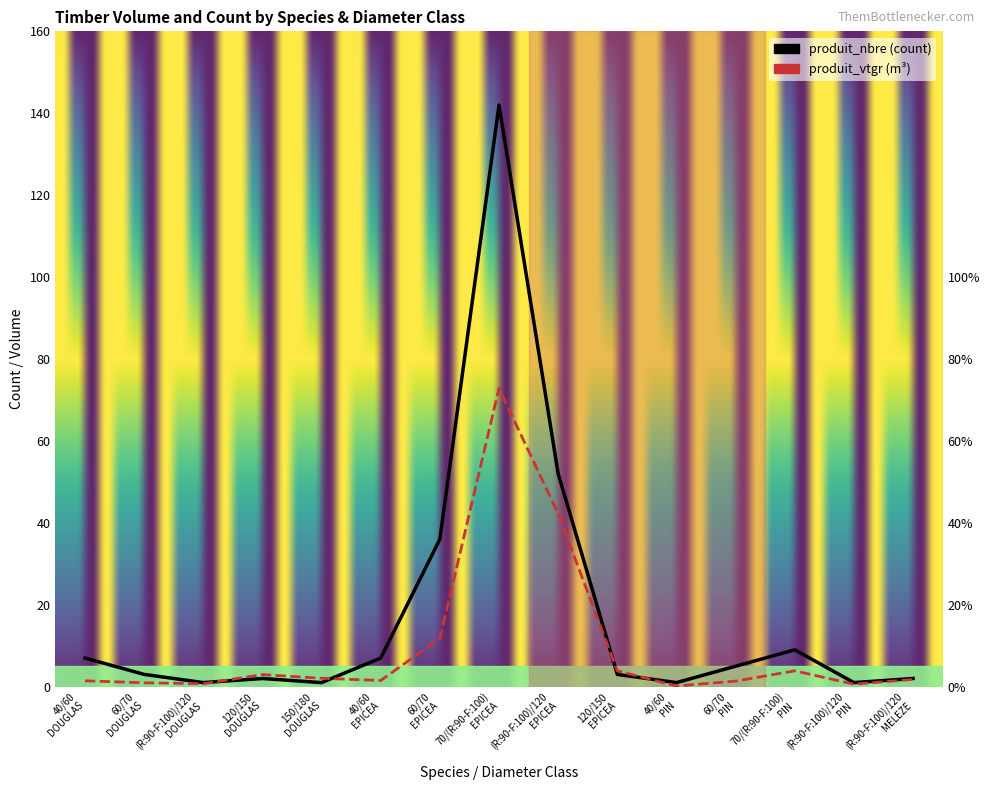

What is the sum of the produit_nbre values at 120/150
DOUGLAS and (R:90-F:100)/120
PIN?

3.0